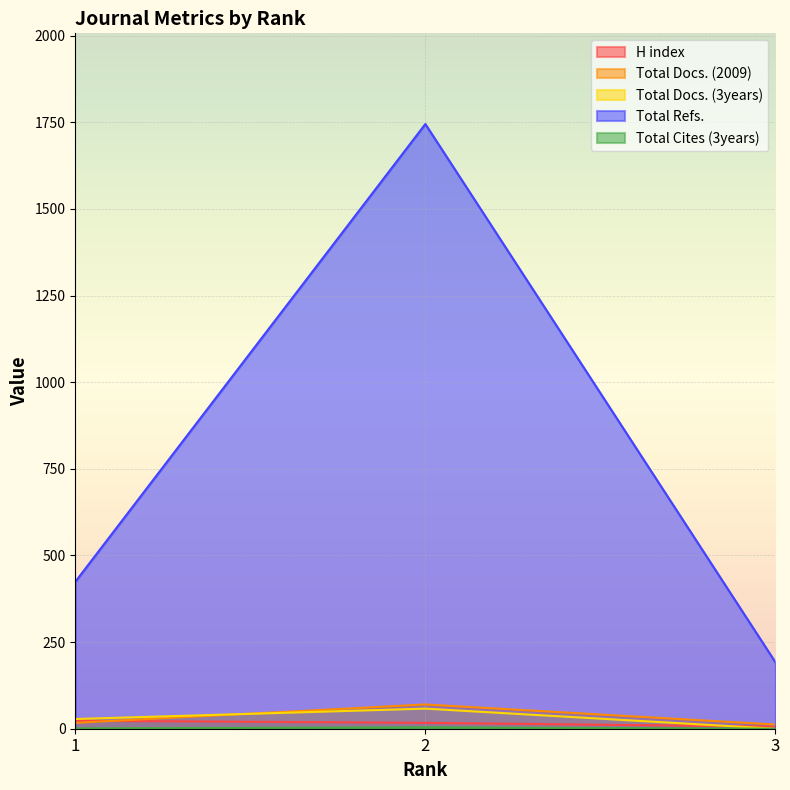

List the labels in order of Total Cites (3years) value, largest first.

2, 1, 3